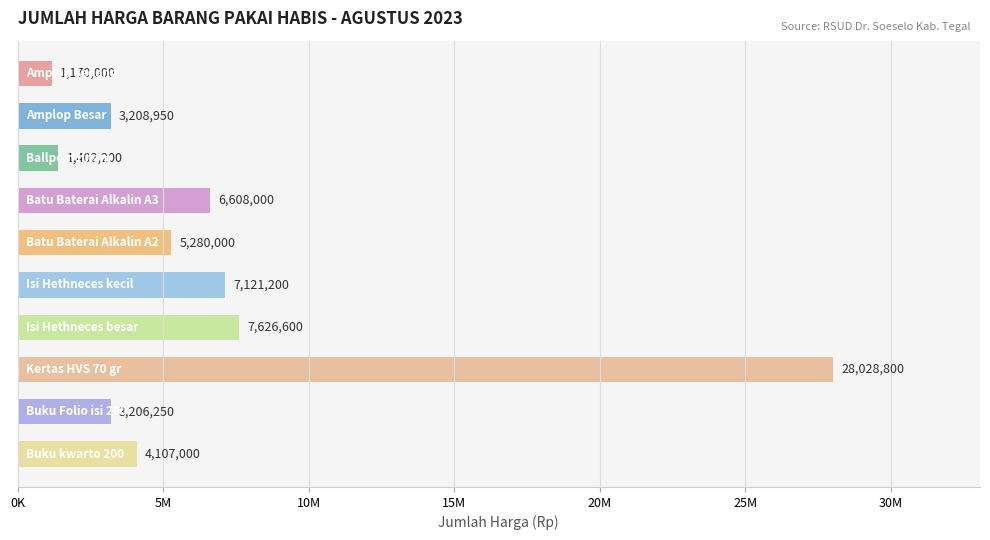

How many bars are there in total?

10